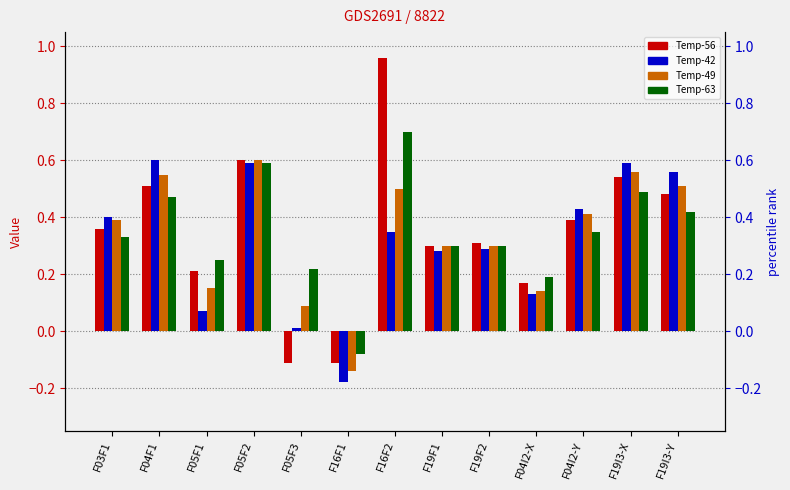

Where does the Temp-49 series first go above 0?

F03F1